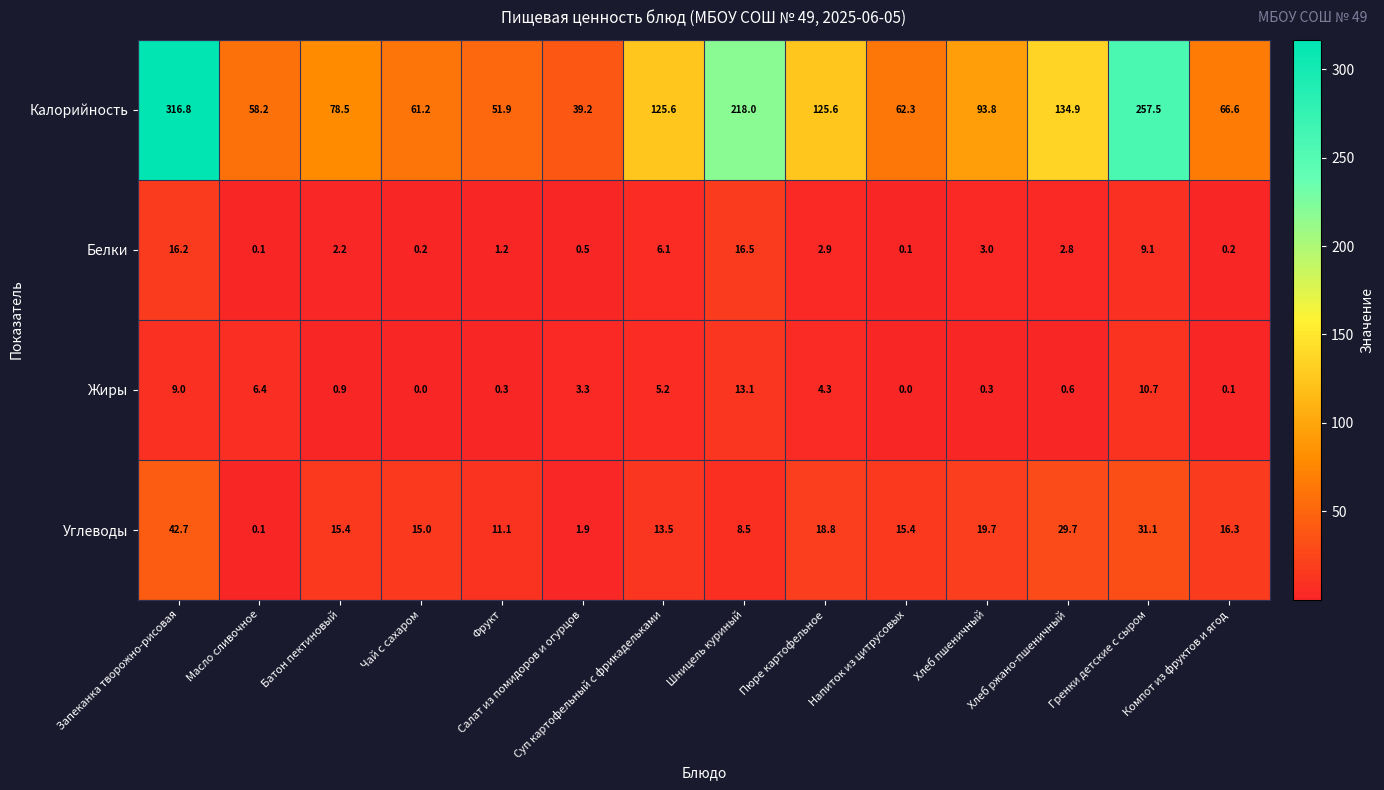

What is the sum of the Белки values at Шницель куриный and Пюре картофельное?

19.4